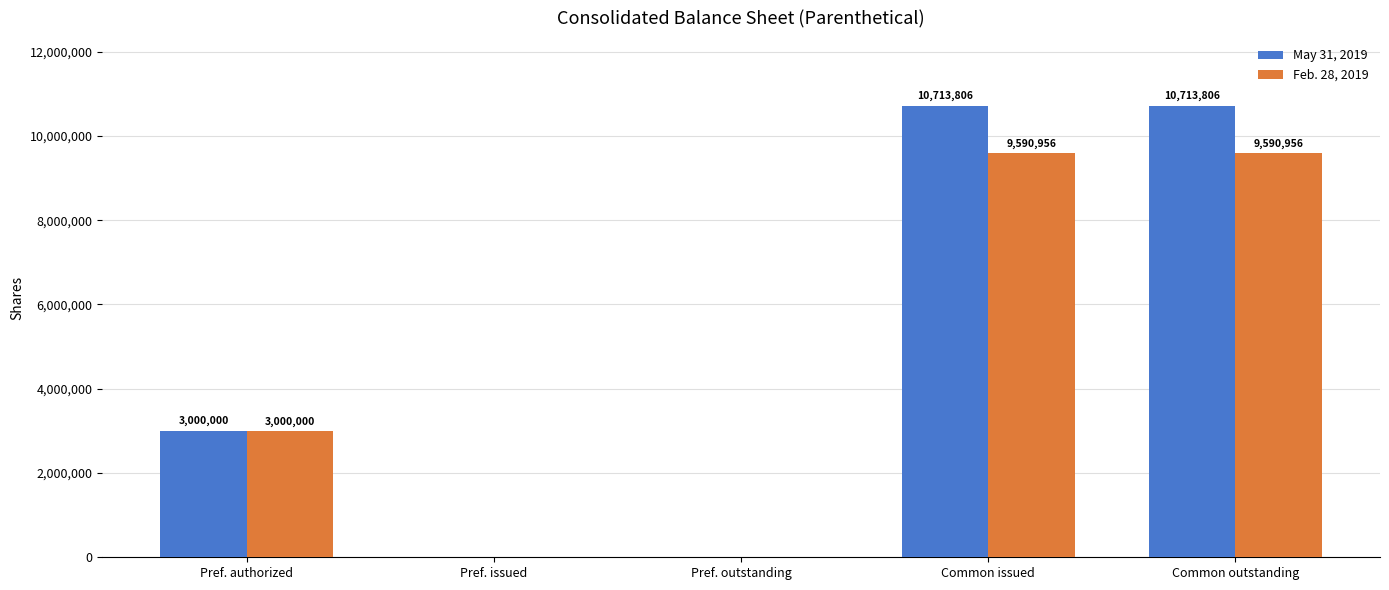

Count the number of data series in this chart.

2